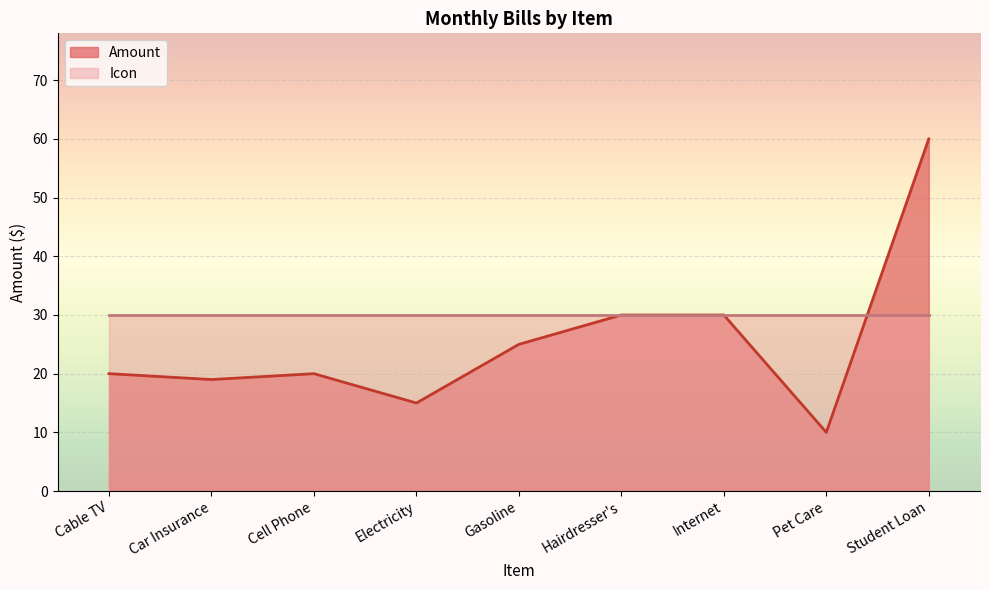

Reading left to right, what are all the values shown in this chart?

Cable TV=20	Car Insurance=19	Cell Phone=20	Electricity=15	Gasoline=25	Hairdresser's=30	Internet=30	Pet Care=10	Student Loan=60